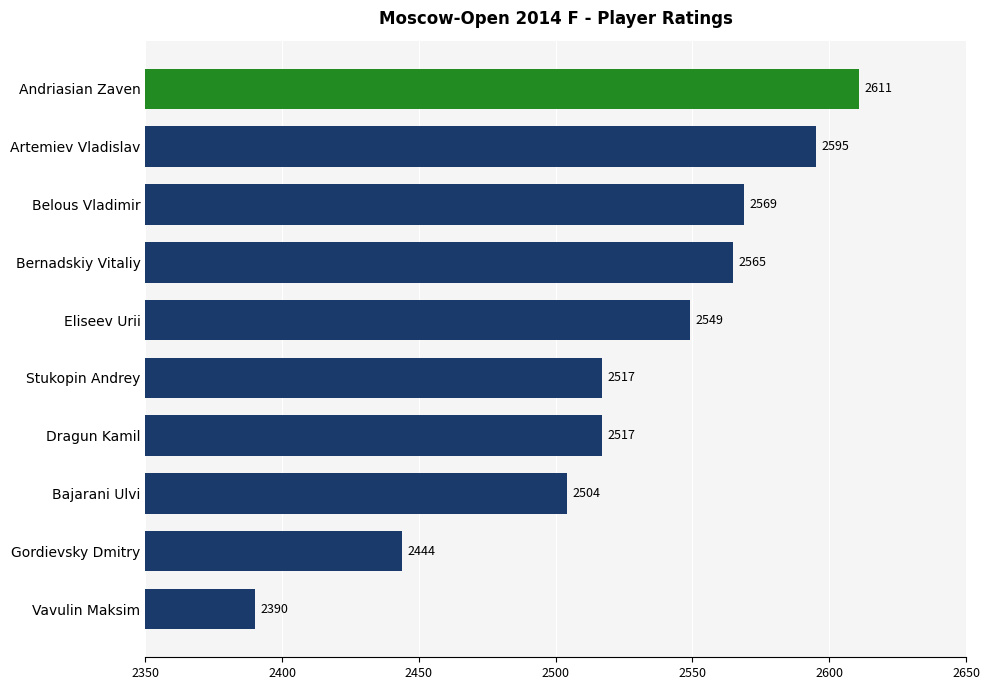

Reading bottom to top, transcribe all the data shown in this chart.

Vavulin Maksim=2390	Gordievsky Dmitry=2444	Bajarani Ulvi=2504	Dragun Kamil=2517	Stukopin Andrey=2517	Eliseev Urii=2549	Bernadskiy Vitaliy=2565	Belous Vladimir=2569	Artemiev Vladislav=2595	Andriasian Zaven=2611